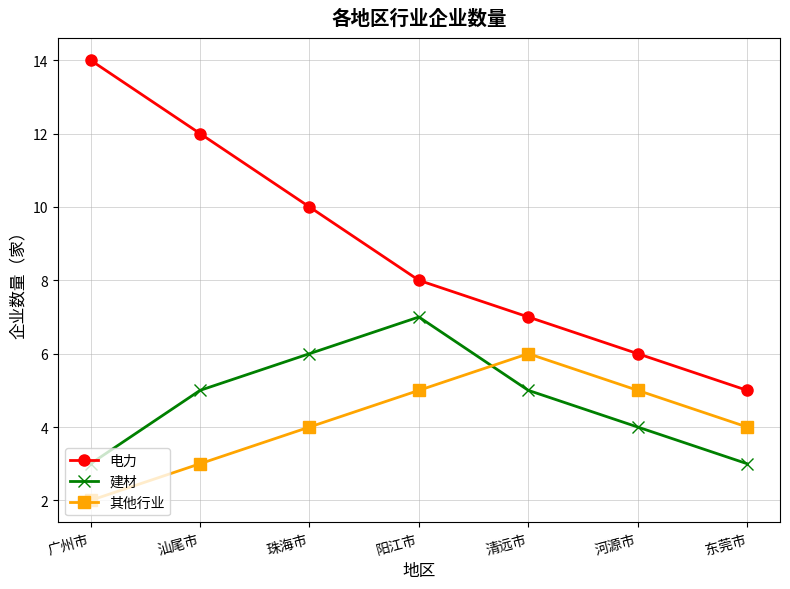

Which series has the largest total across all categories?

电力